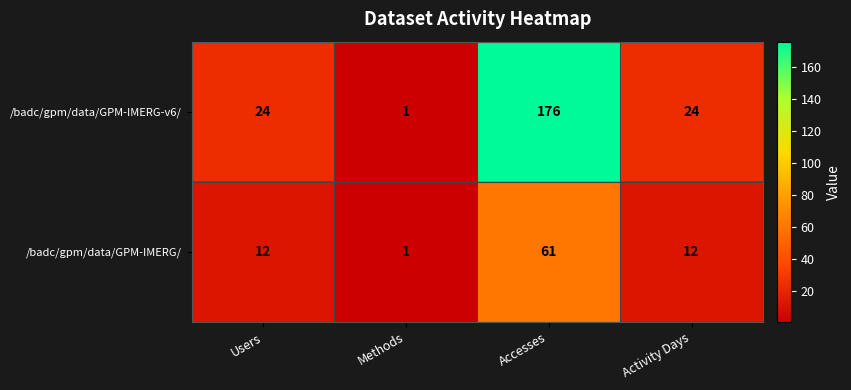

At which label does /badc/gpm/data/GPM-IMERG/ reach its minimum?

Methods